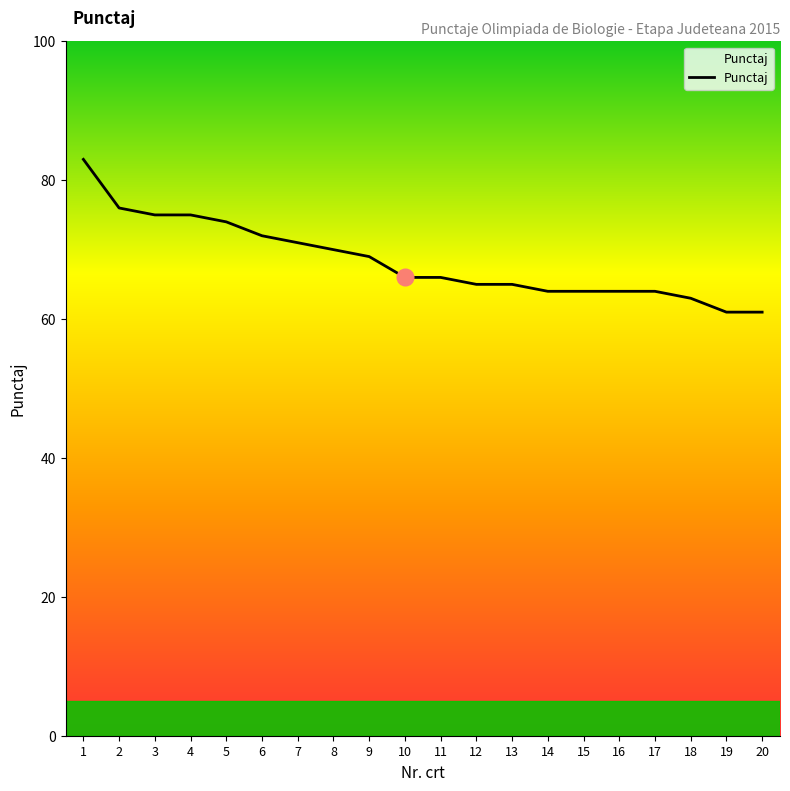

The chart shows a value of 61 at 20. True or false?

True